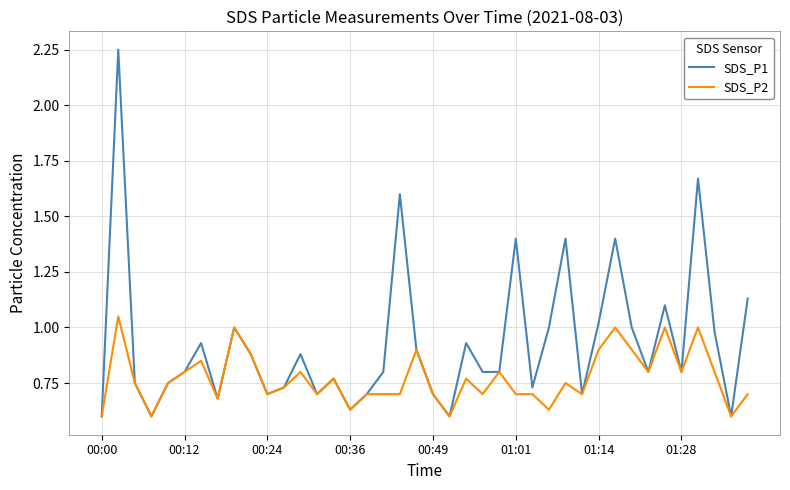

Which series has the widest spread of values?

SDS_P1